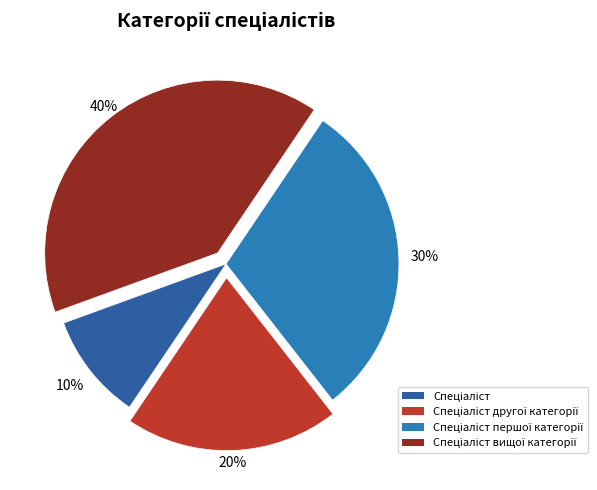

What is the smallest slice in the pie chart?

Спеціаліст